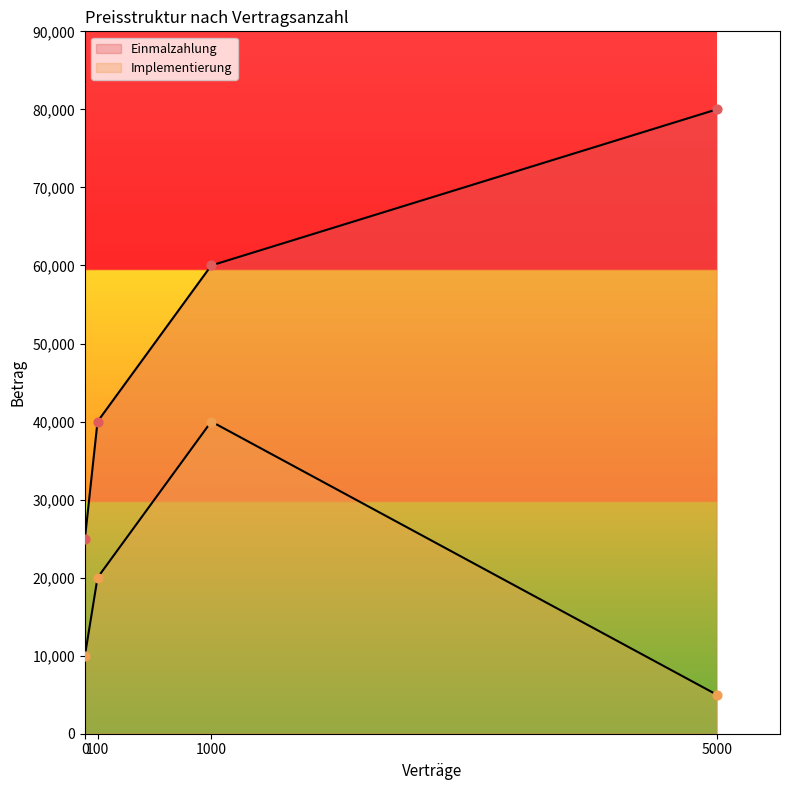

At how many categories does at least one series exceed 56579?

2